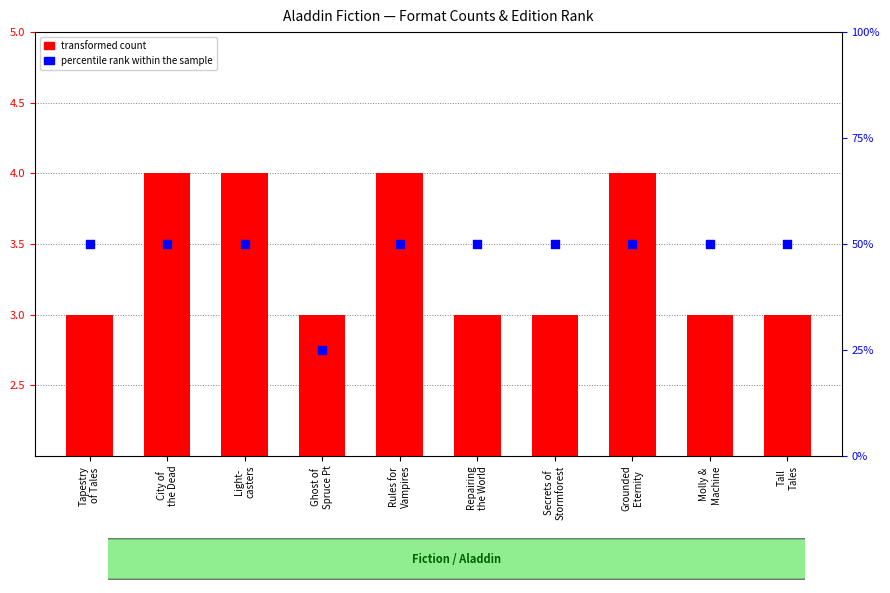

Which series contains the lowest Y value?

percentile rank within the sample